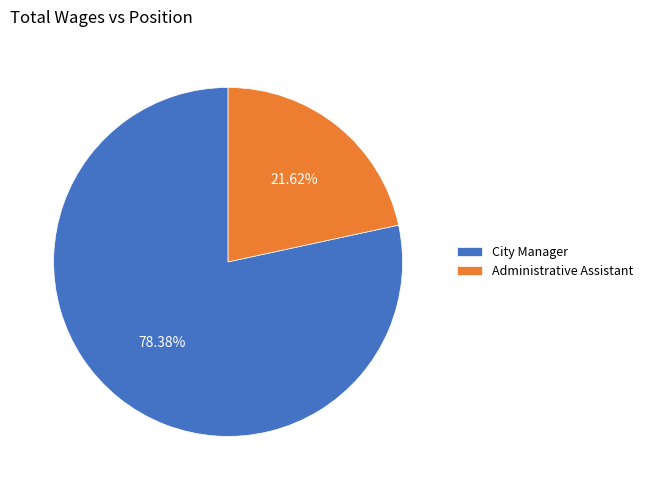

What percentage is the City Manager slice, to the nearest percent?

78%